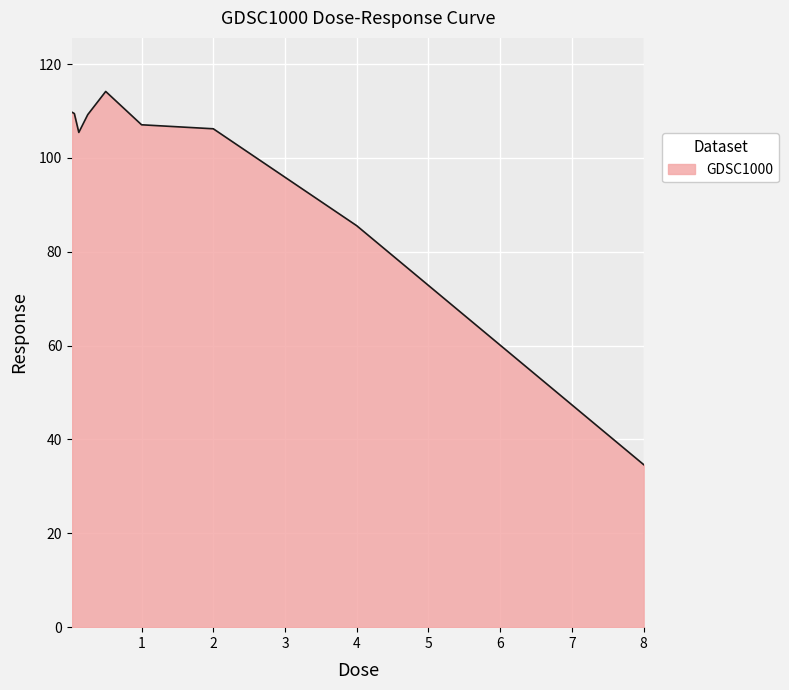

What is the difference between the maximum and minimum values?

79.5